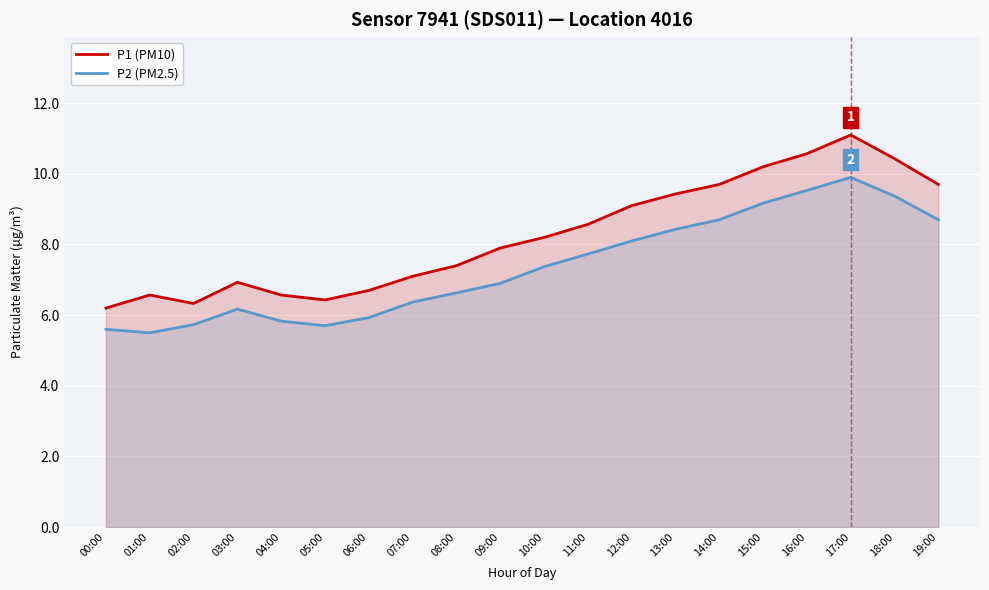

List the series in order of their peak value, lowest first.

P2 (PM2.5), P1 (PM10)